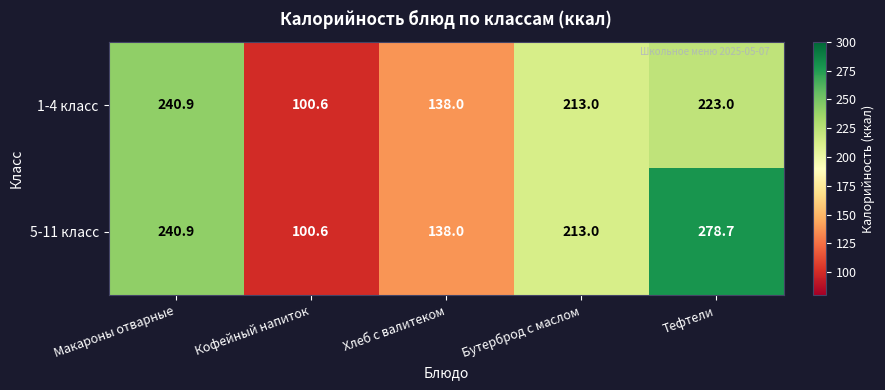

Which series has the largest total across all categories?

5-11 класс